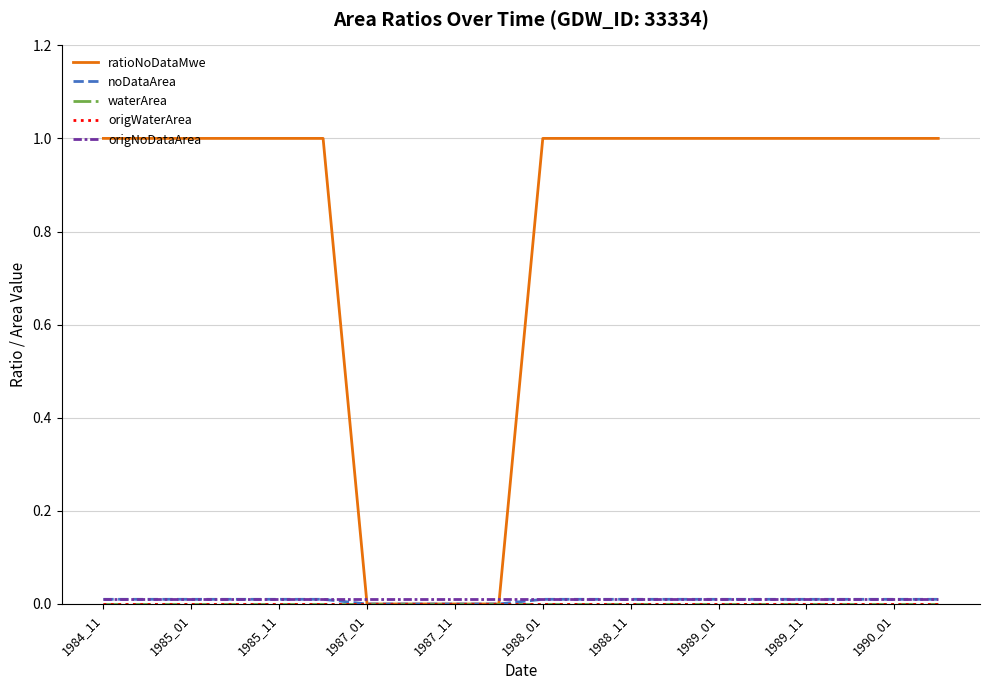

Does the chart have visible grid lines?

Yes